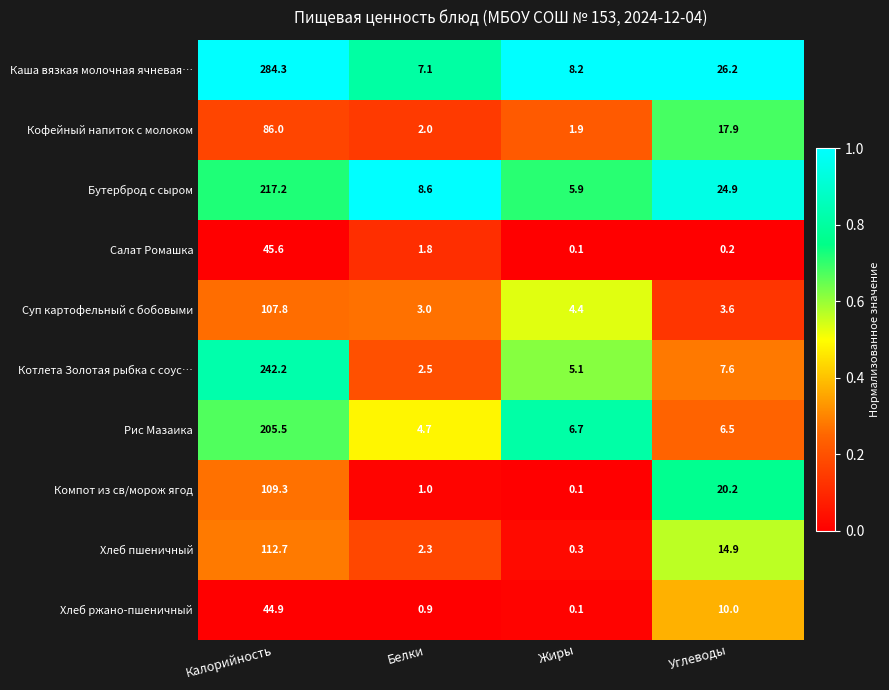

What value does the Суп картофельный с бобовыми series have at Калорийность?

107.8